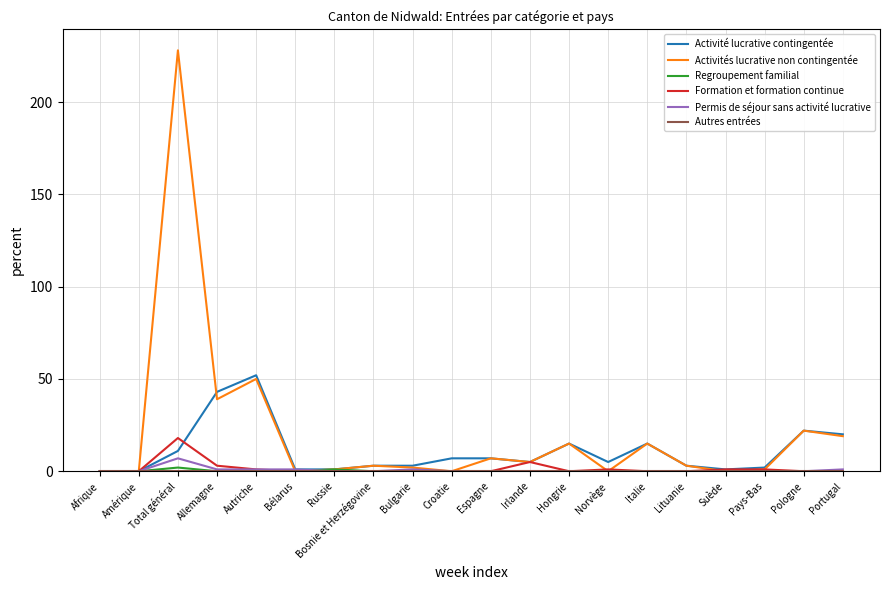

Between Allemagne and Bosnie et Herzégovine, which series saw the biggest shift?

Activité lucrative contingentée